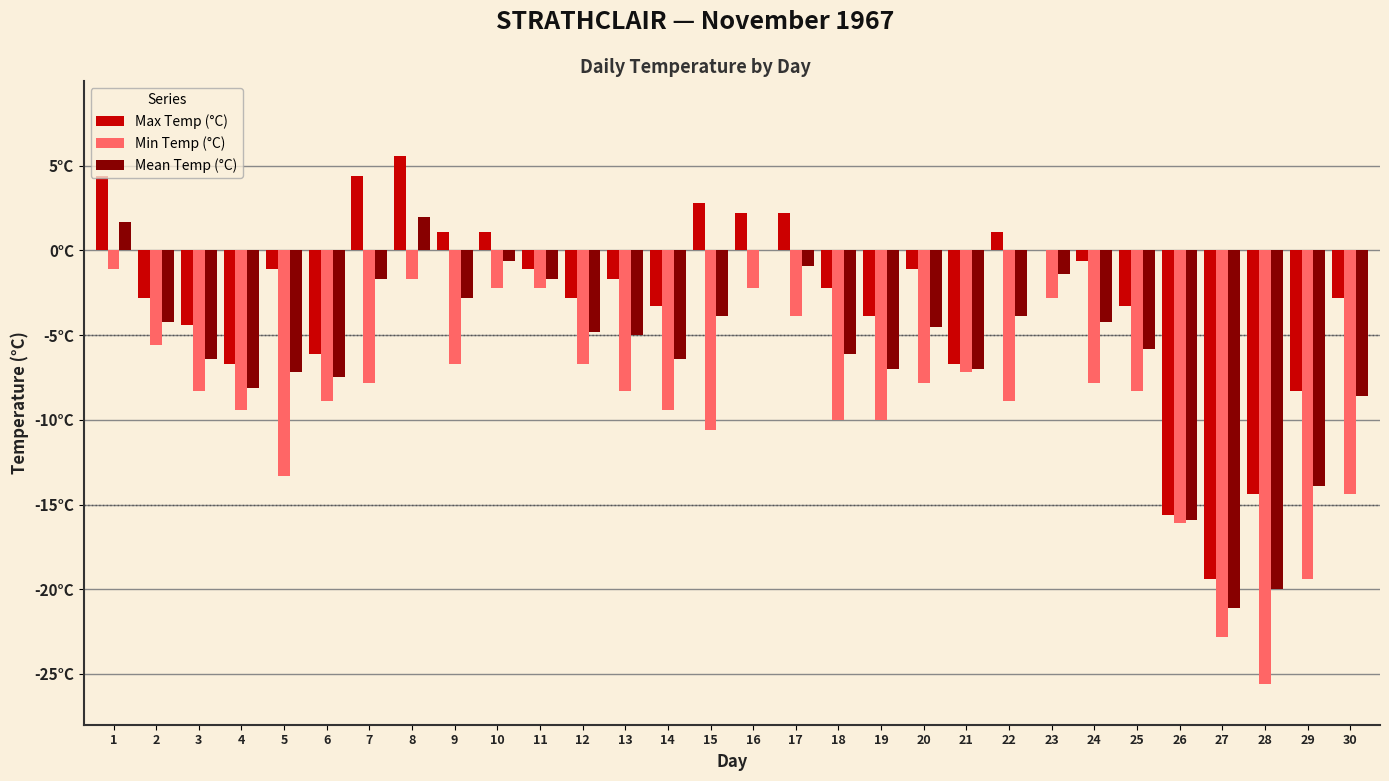

At which label does Max Temp (°C) reach its minimum?

27